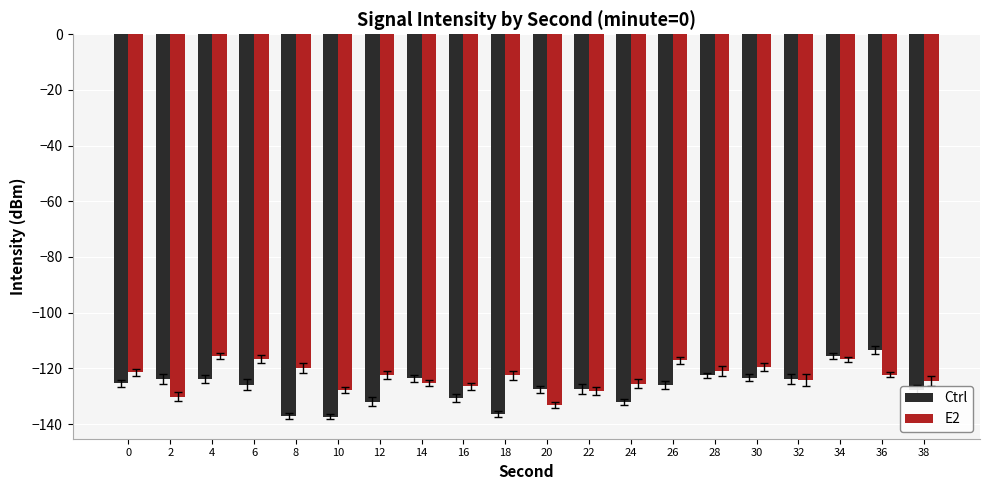

What is the sum of all Ctrl values?

-2535.5